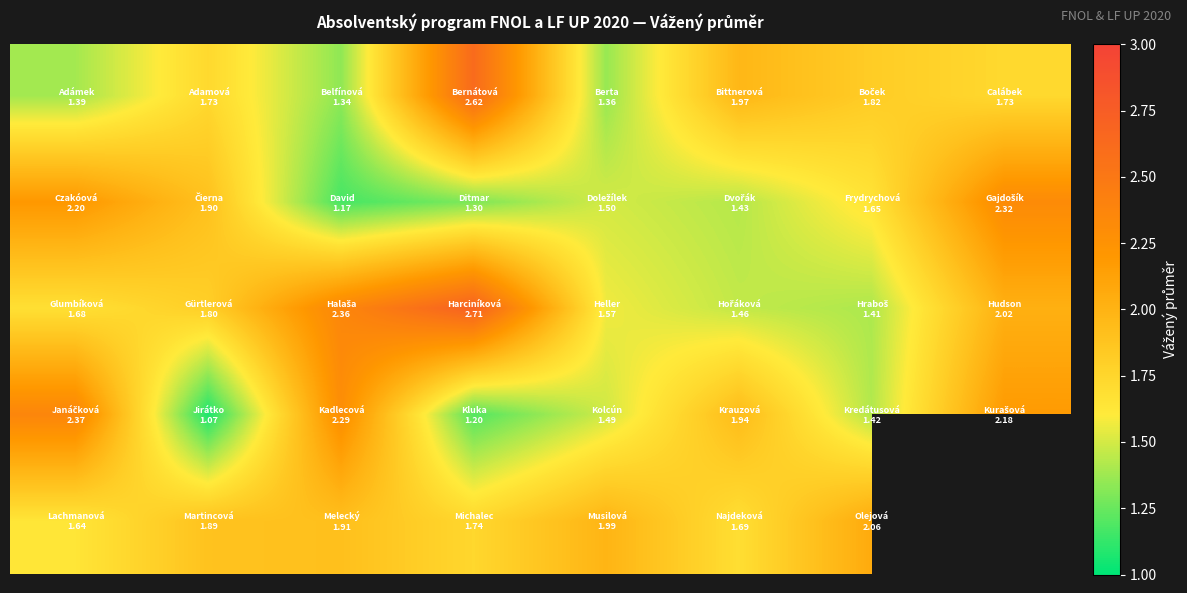

Between 6 and 7, which is larger?

6